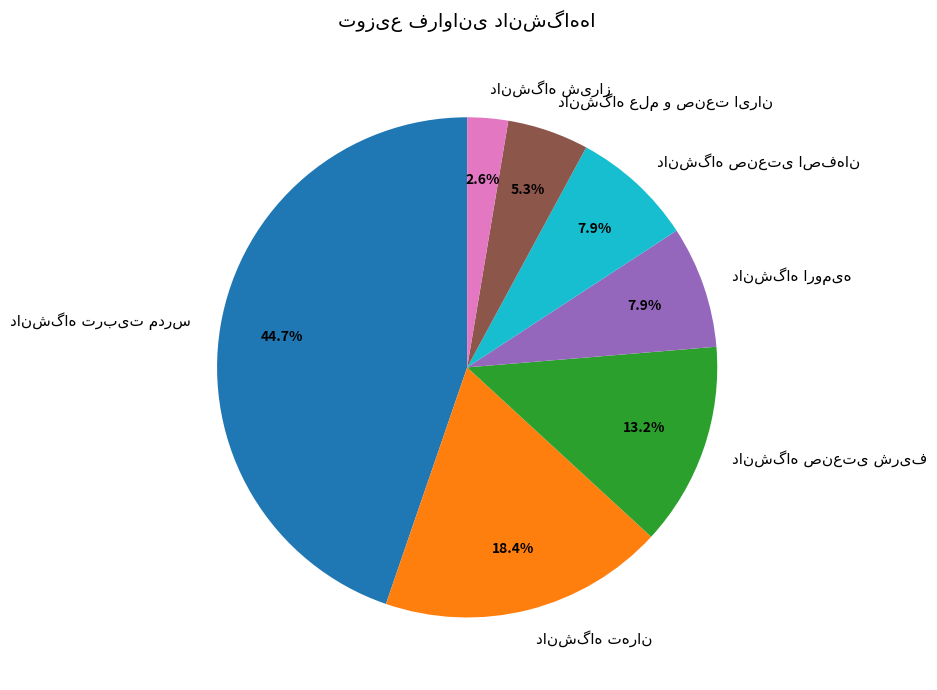

Is there any slice that represents more than half of the pie?

No